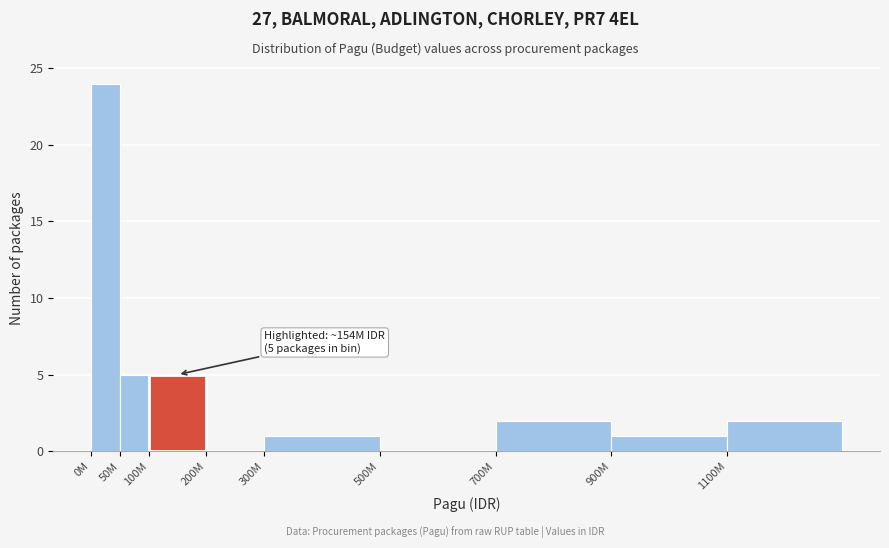

Reading left to right, what are all the values shown in this chart?

0M=24	50M=5	100M=5	200M=0	300M=1	500M=0	700M=2	900M=1	1100M=2